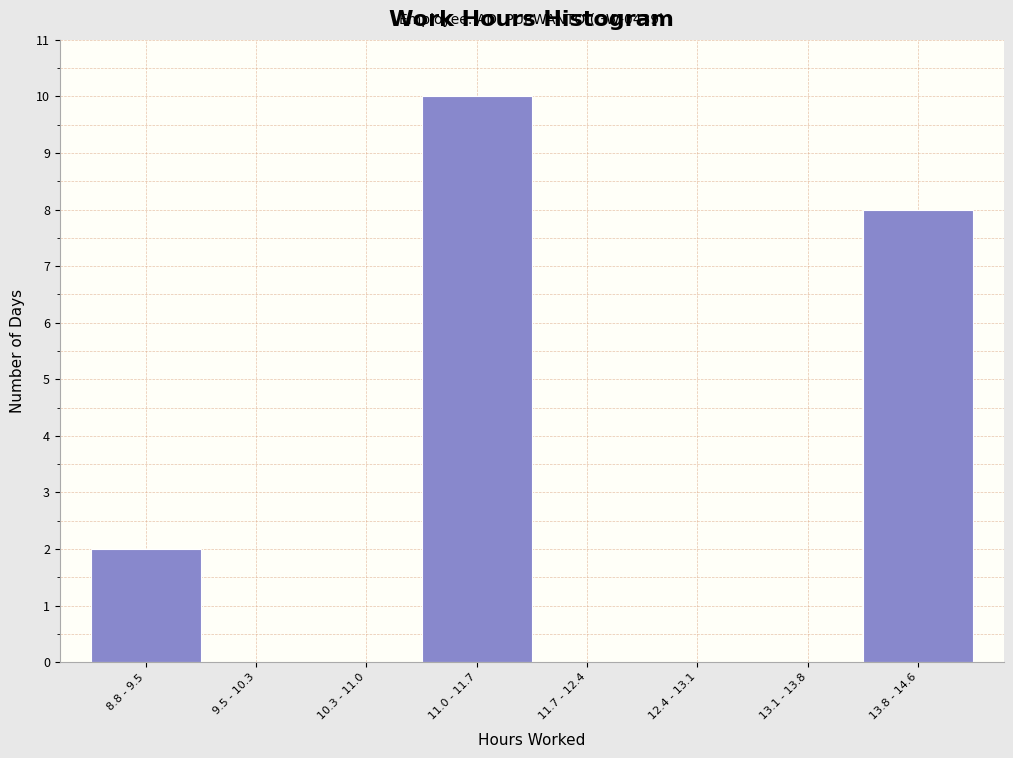

Reading left to right, list all the values displayed in this chart.

8.8 - 9.5=2	9.5 - 10.3=0	10.3 - 11.0=0	11.0 - 11.7=10	11.7 - 12.4=0	12.4 - 13.1=0	13.1 - 13.8=0	13.8 - 14.6=8